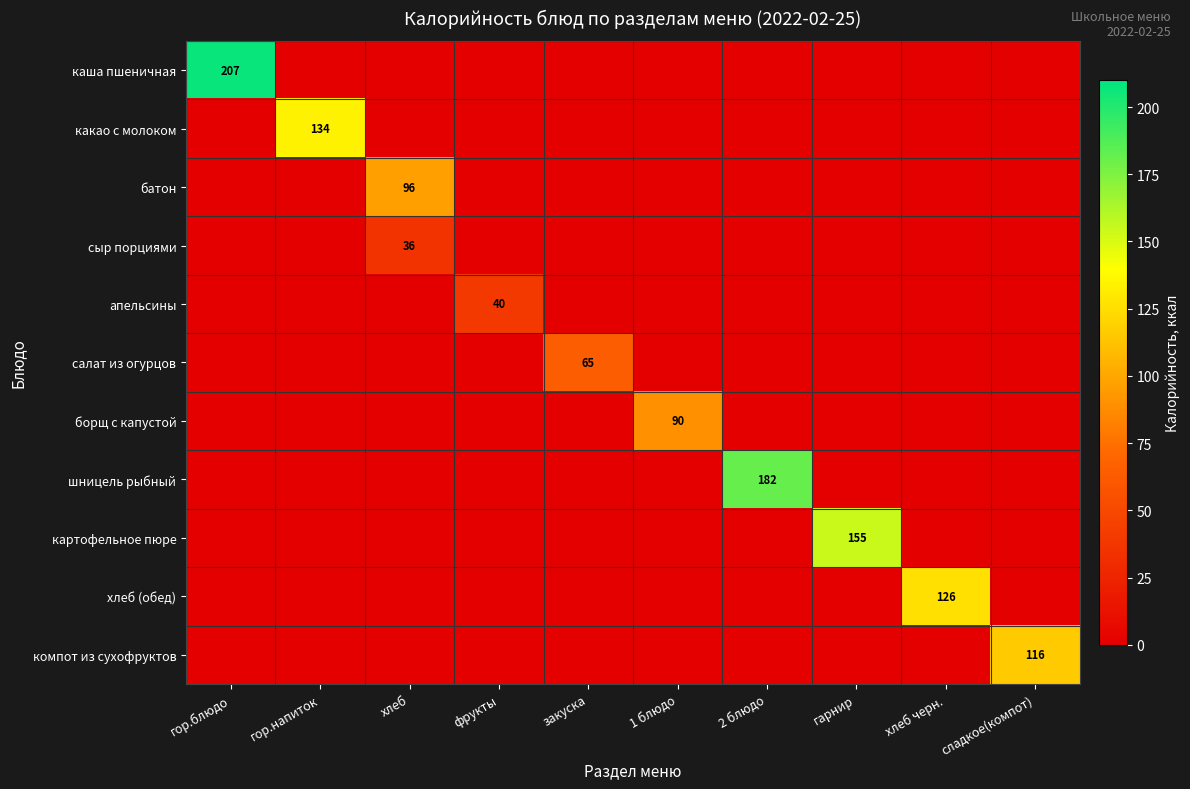

Which category has the highest value across all series?

гор.блюдо